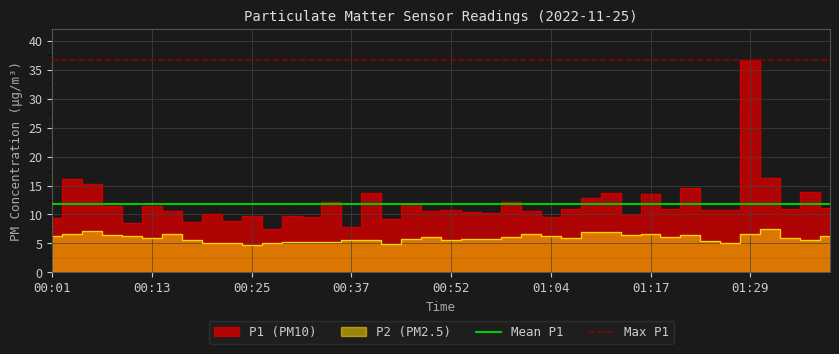

What is the maximum value for Max P1?

36.6